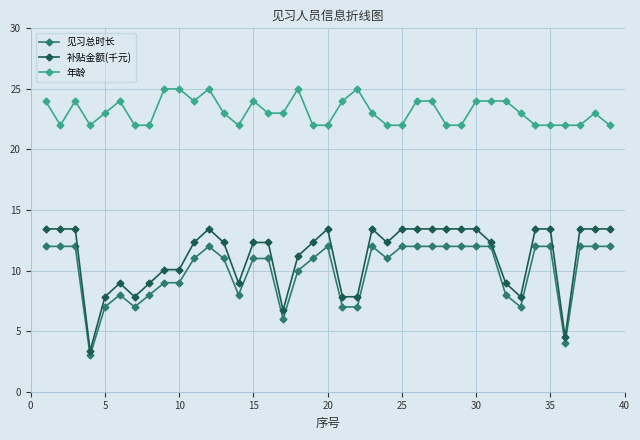

Rank the series by their maximum value, from highest to lowest.

年龄, 补贴金额(千元), 见习总时长